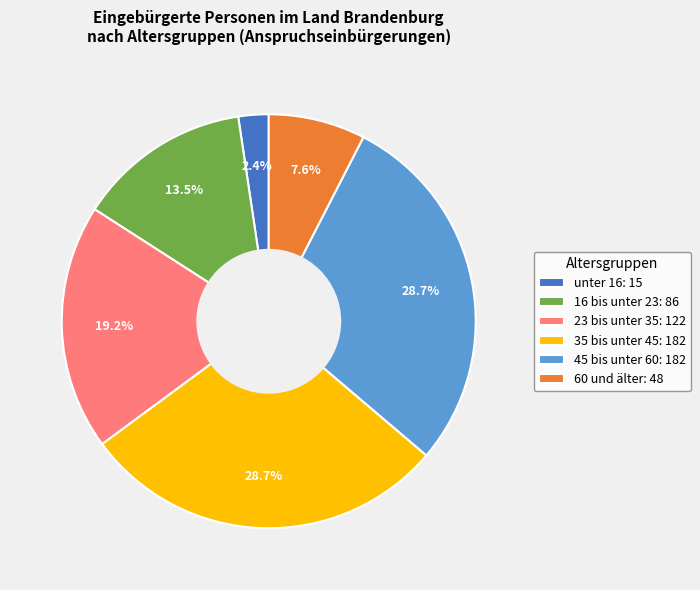

Is there a majority slice in this chart?

No